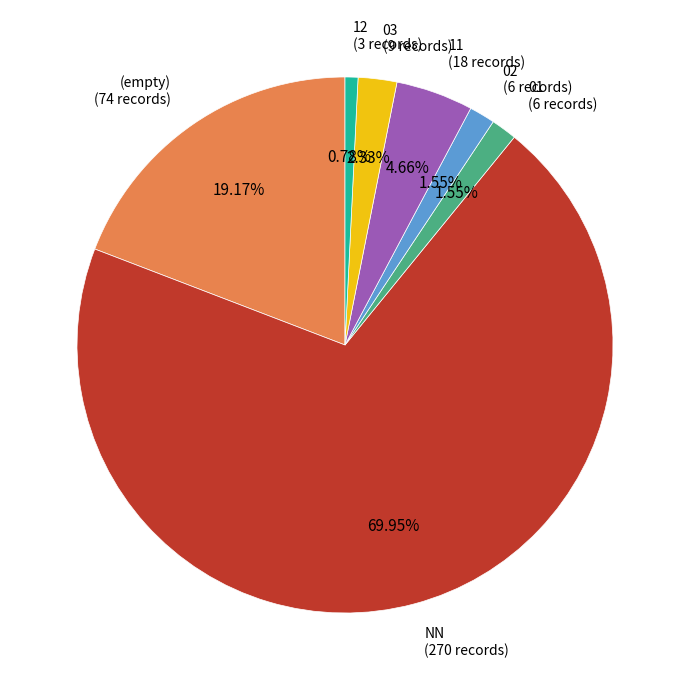

Which has a higher value, 12 (3 records) or 01 (6 records)?

01 (6 records)